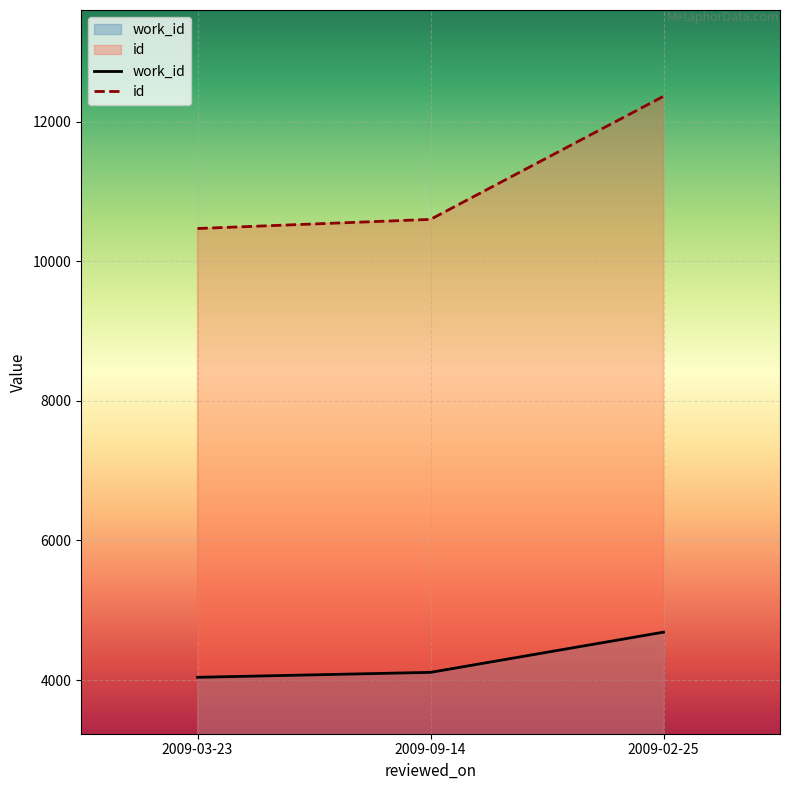

Count the number of categories in the chart.

3